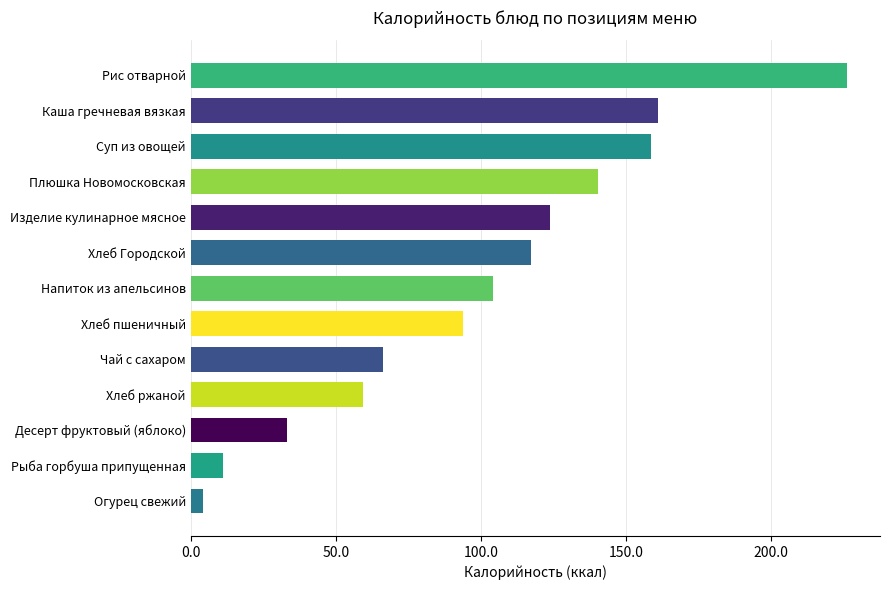

The chart shows a value of 158.7 at Суп из овощей. True or false?

True